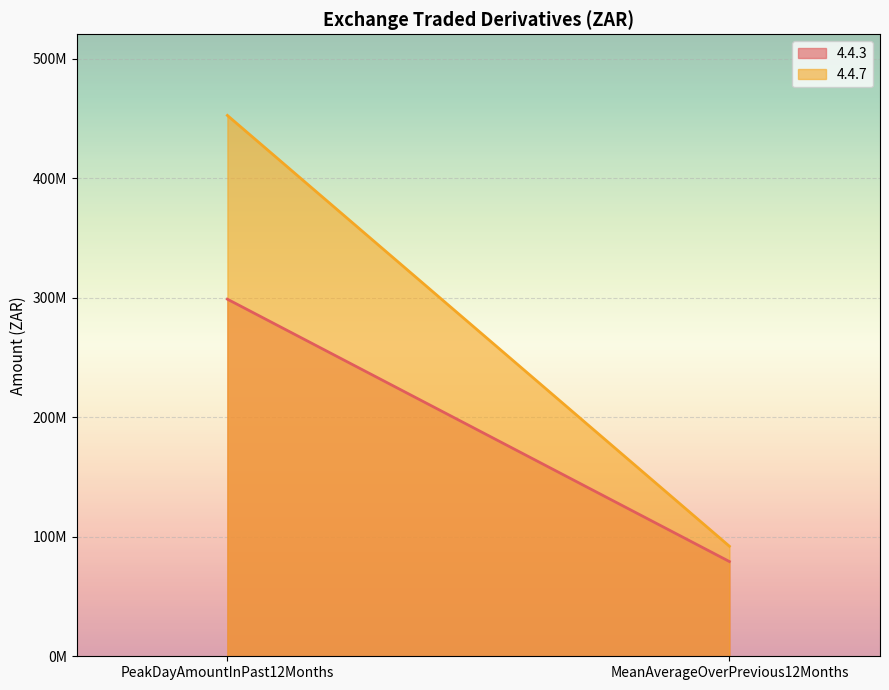

What is the total value across all series at PeakDayAmountInPast12Months?

751694924.7